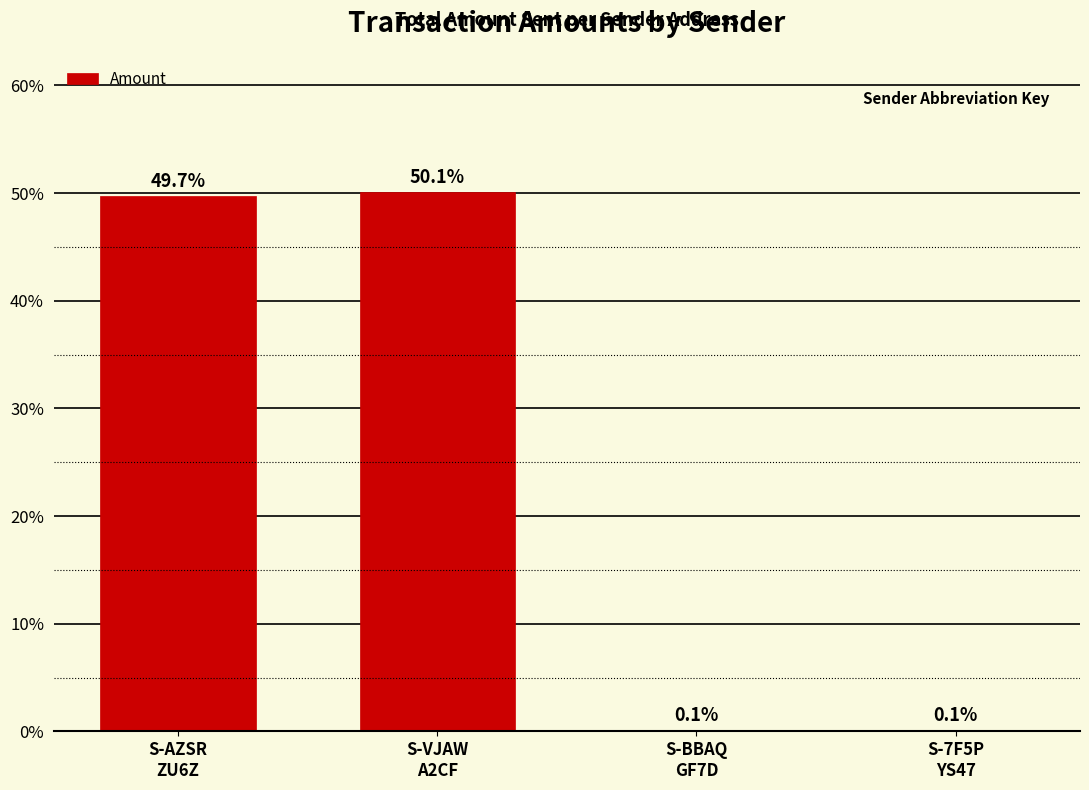

What is the change in value from S-VJAW
A2CF to S-7F5P
YS47?

-50.1